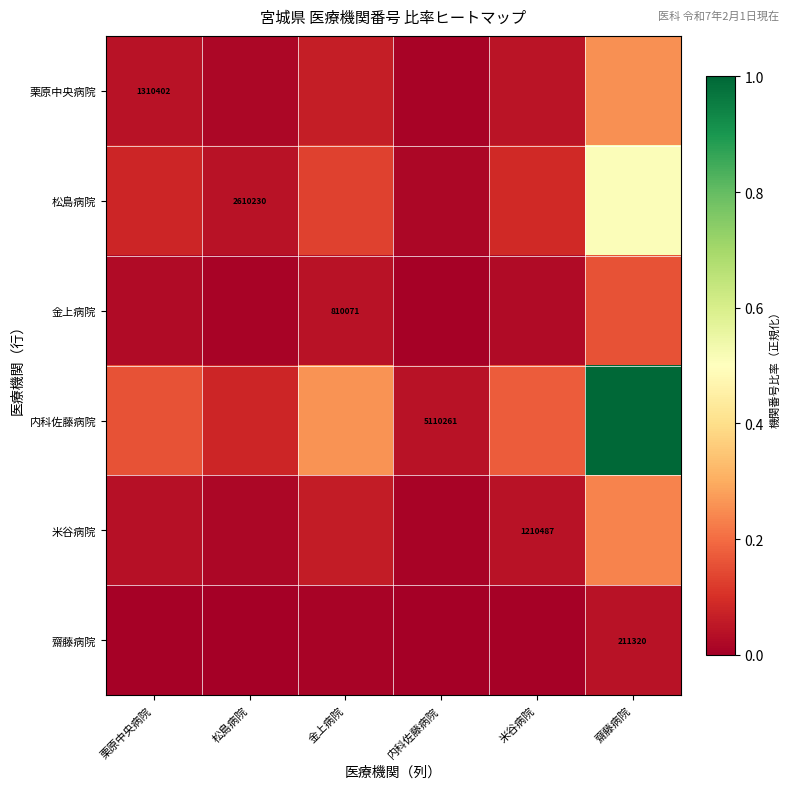

At which category is the sum across all series the highest?

齋藤病院